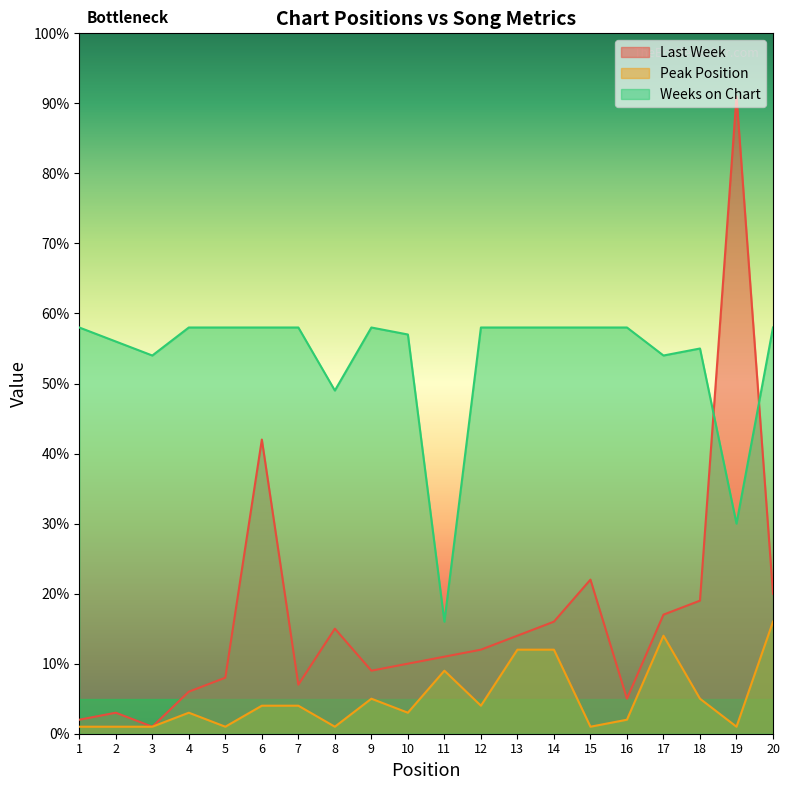

Where is Last Week nearest to the value 46?

6